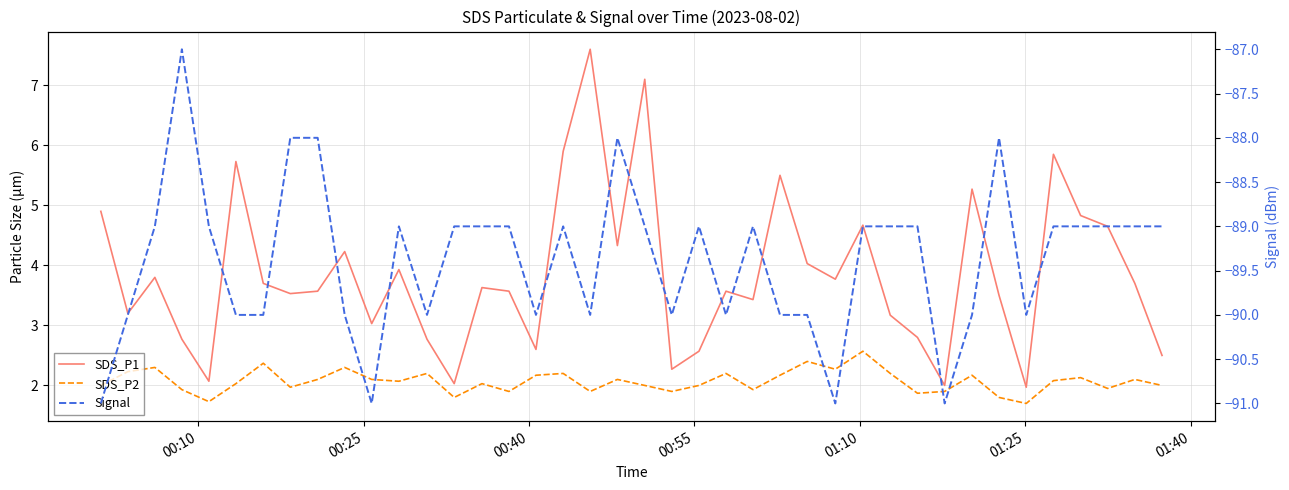

Is this an area chart (filled region under the line)?

No